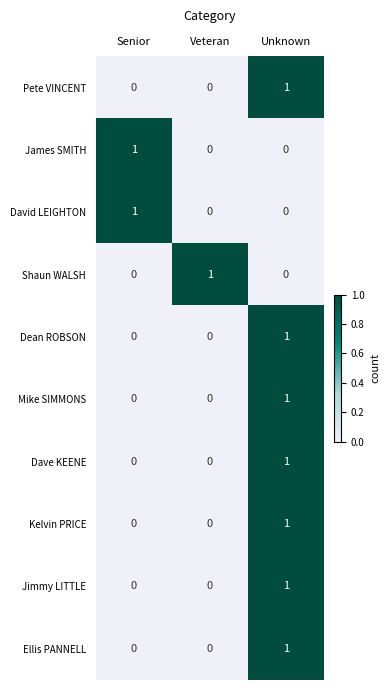

Reading right to left, transcribe all the data shown in this chart.

Pete VINCENT: Unknown=1	Veteran=0	Senior=0
James SMITH: Unknown=0	Veteran=0	Senior=1
David LEIGHTON: Unknown=0	Veteran=0	Senior=1
Shaun WALSH: Unknown=0	Veteran=1	Senior=0
Dean ROBSON: Unknown=1	Veteran=0	Senior=0
Mike SIMMONS: Unknown=1	Veteran=0	Senior=0
Dave KEENE: Unknown=1	Veteran=0	Senior=0
Kelvin PRICE: Unknown=1	Veteran=0	Senior=0
Jimmy LITTLE: Unknown=1	Veteran=0	Senior=0
Ellis PANNELL: Unknown=1	Veteran=0	Senior=0